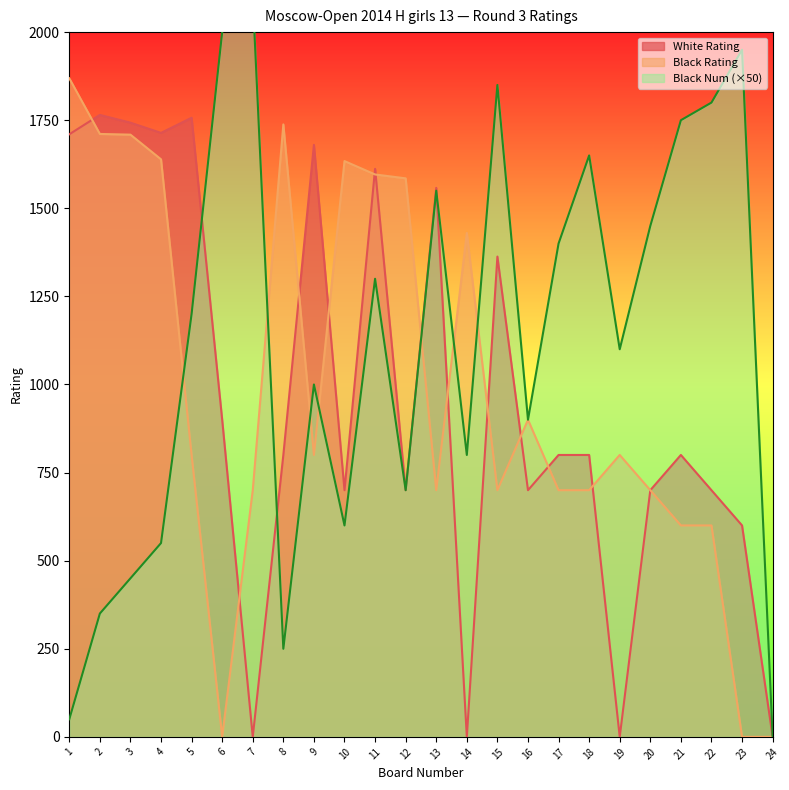

At which category is the sum across all series the highest?

11